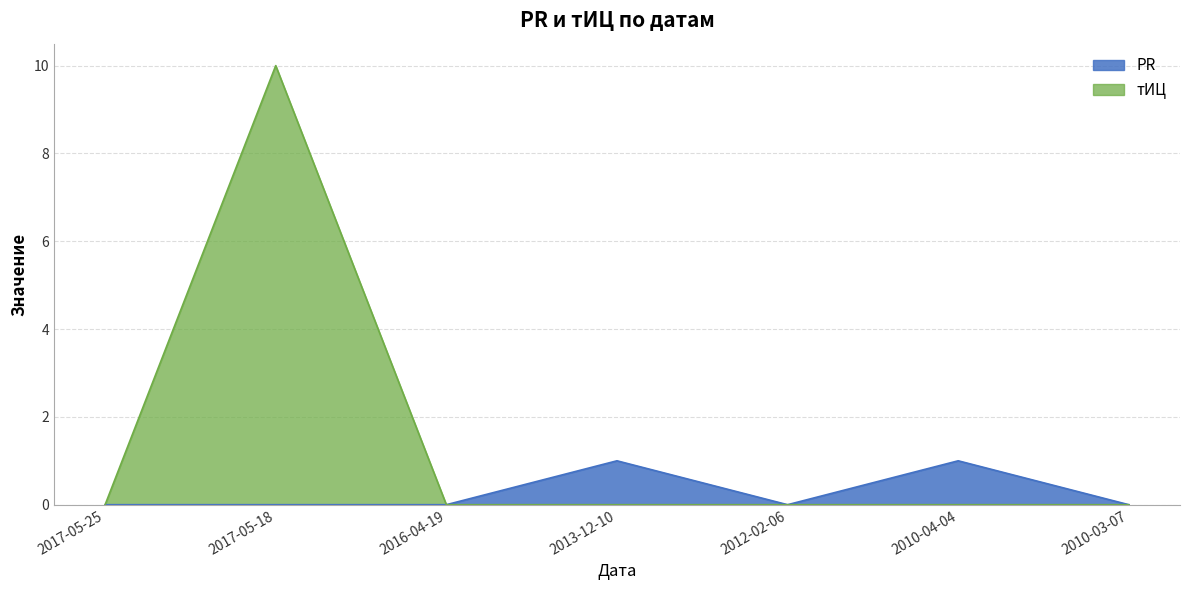

The value of PR at 2012-02-06 is 0. True or false?

True